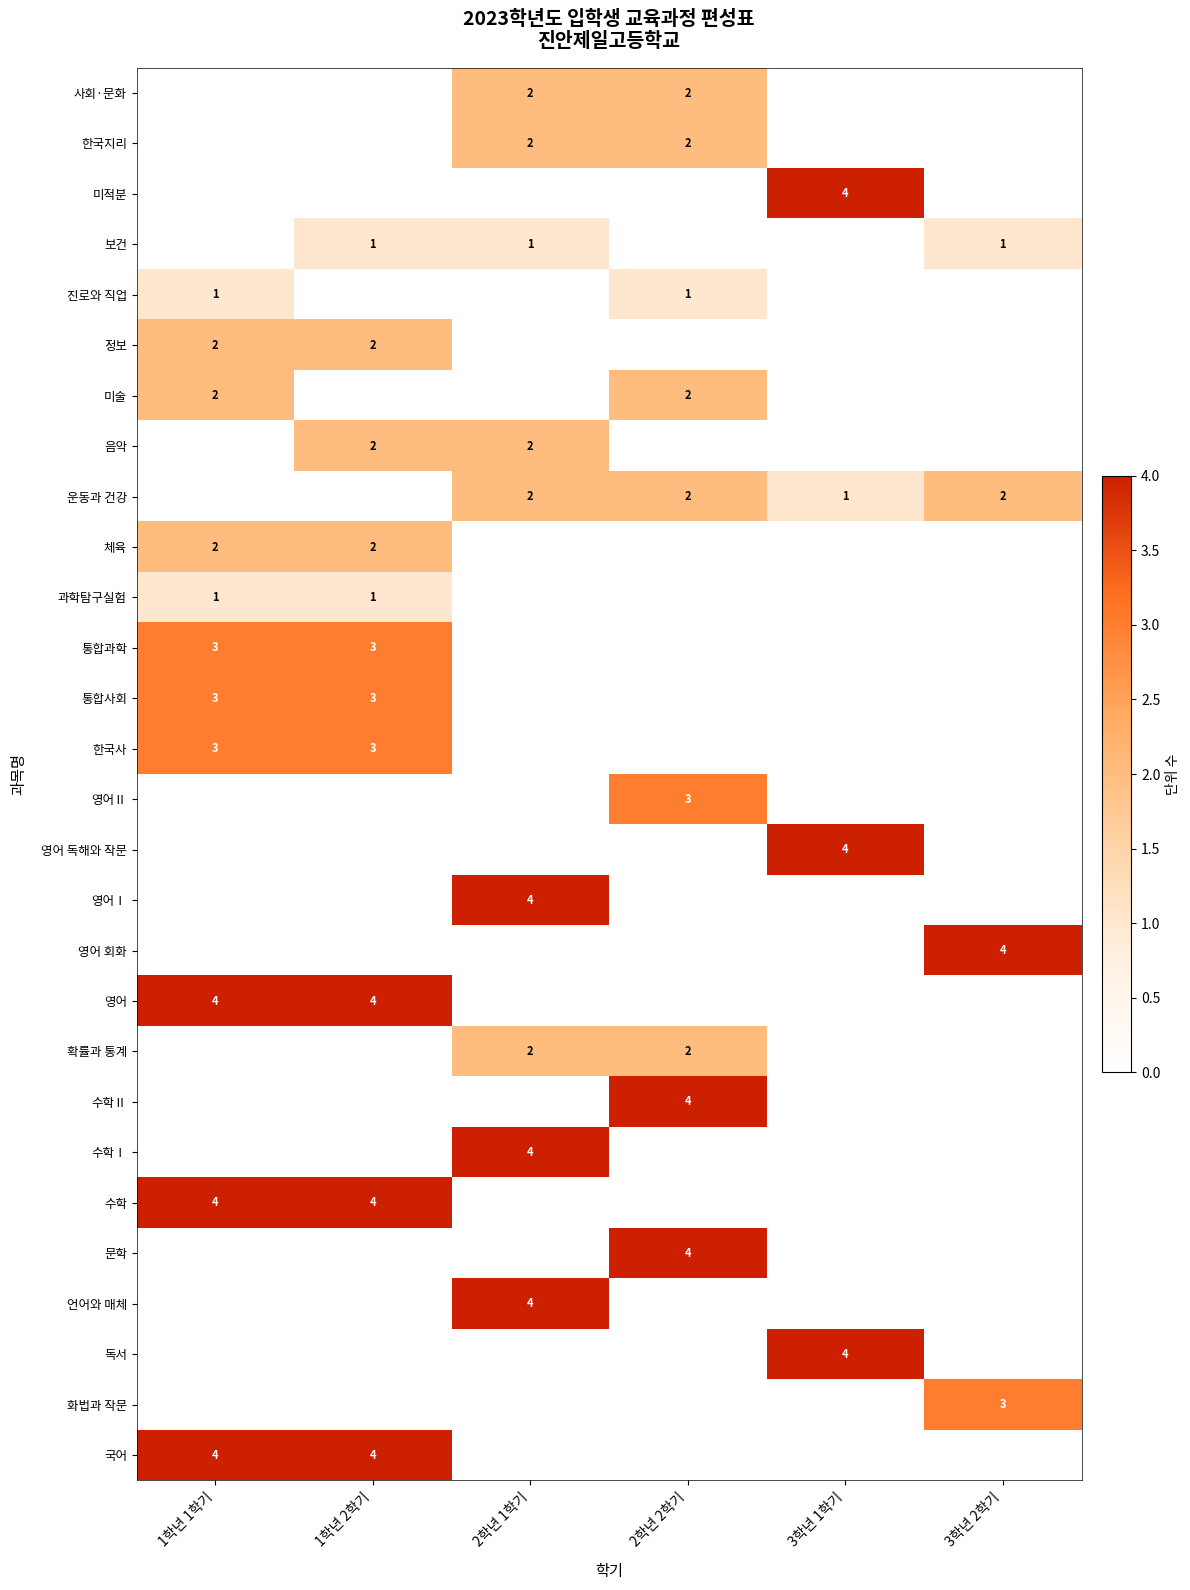

True or false: 국어 has a value of 4 at 1학년 1학기.

True